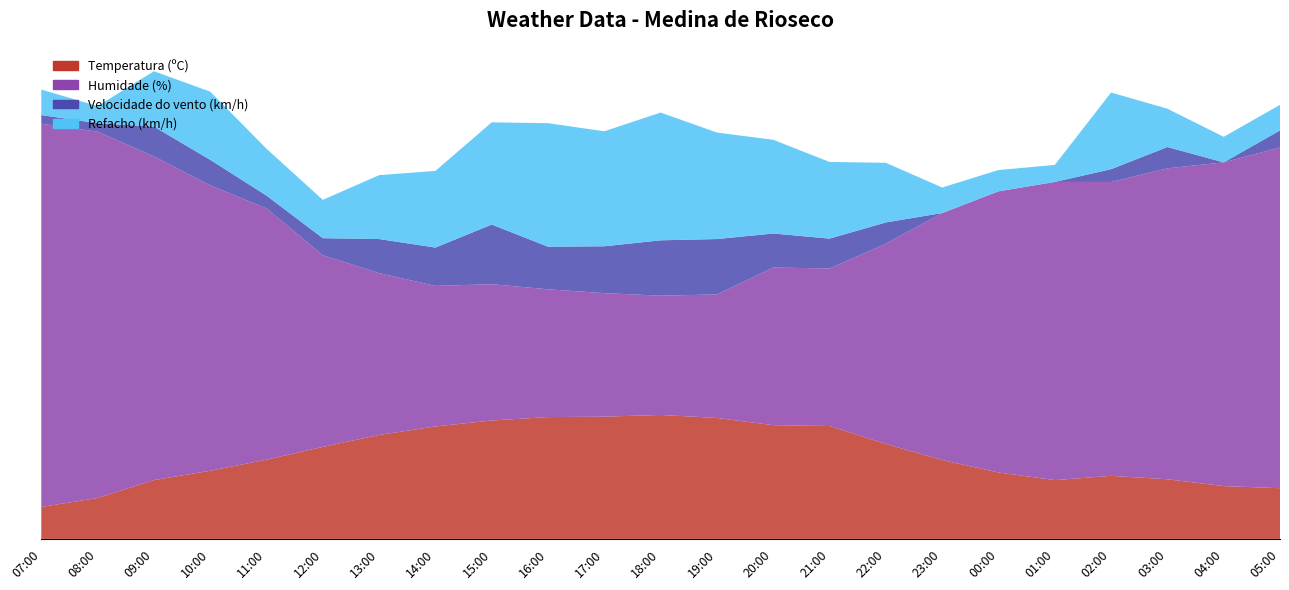

Reading right to left, what are all the values shown in this chart?

Temperatura (ºC): 11.9	12.4	14.0	14.8	13.8	15.6	18.5	22.3	26.5	26.7	28.4	29.1	28.7	28.6	27.8	26.4	24.4	21.6	18.6	16.0	13.8	9.6	7.5
Humidade (%): 80.0	76.0	73.0	69.0	70.0	66.0	58.0	47.0	37.0	37.0	29.0	28.0	29.0	30.0	32.0	33.0	38.0	45.0	59.0	67.0	76.0	86.0	90.0
Velocidade do vento (km/h): 4.0	0.0	5.0	3.0	0.0	0.0	0.0	5.0	7.0	8.0	13.0	13.0	11.0	10.0	14.0	9.0	8.0	4.0	3.0	6.0	7.0	2.0	2.0
Refacho (km/h): 6.0	6.0	9.0	18.0	4.0	5.0	6.0	14.0	18.0	22.0	25.0	30.0	27.0	29.0	24.0	18.0	15.0	9.0	11.0	16.0	13.0	4.0	6.0